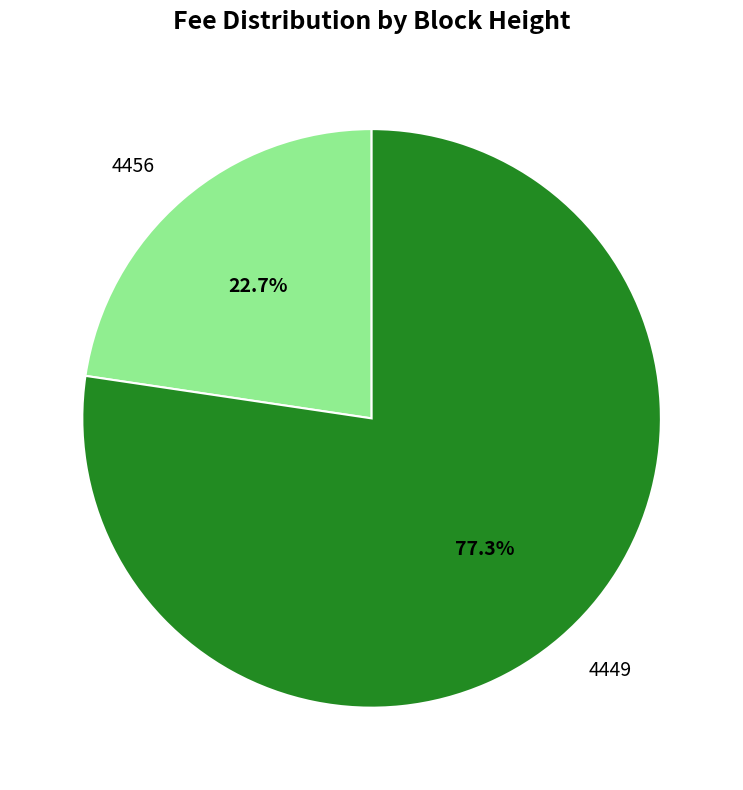

Count the number of slices in the pie.

2